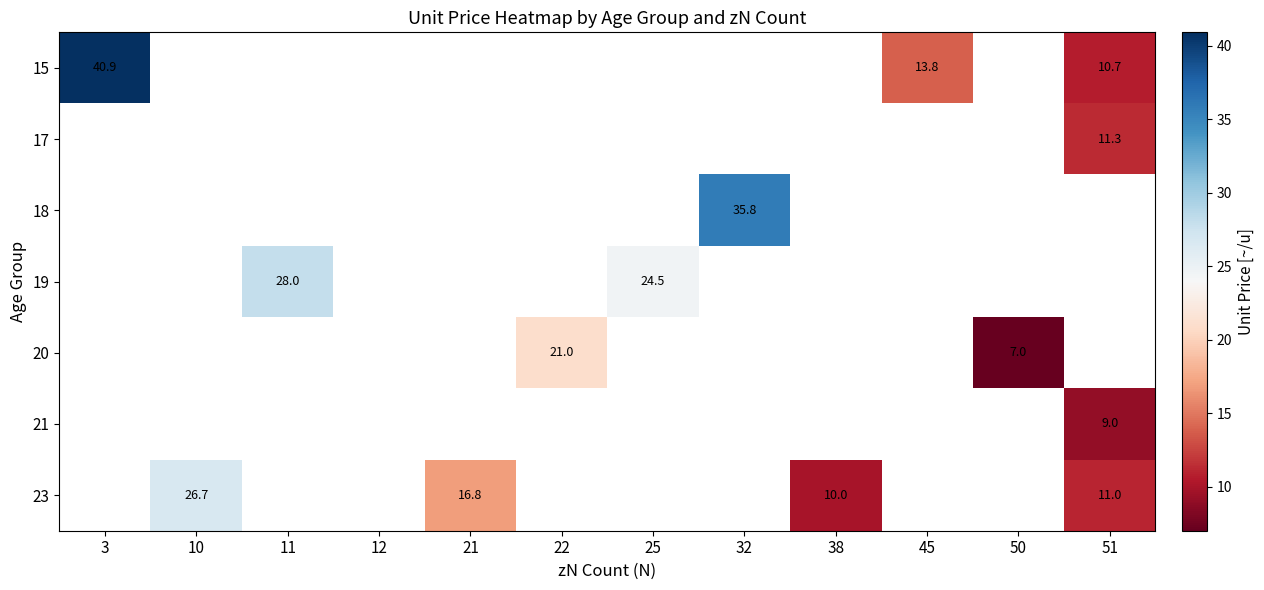

Which label corresponds to the largest value in the chart?

3